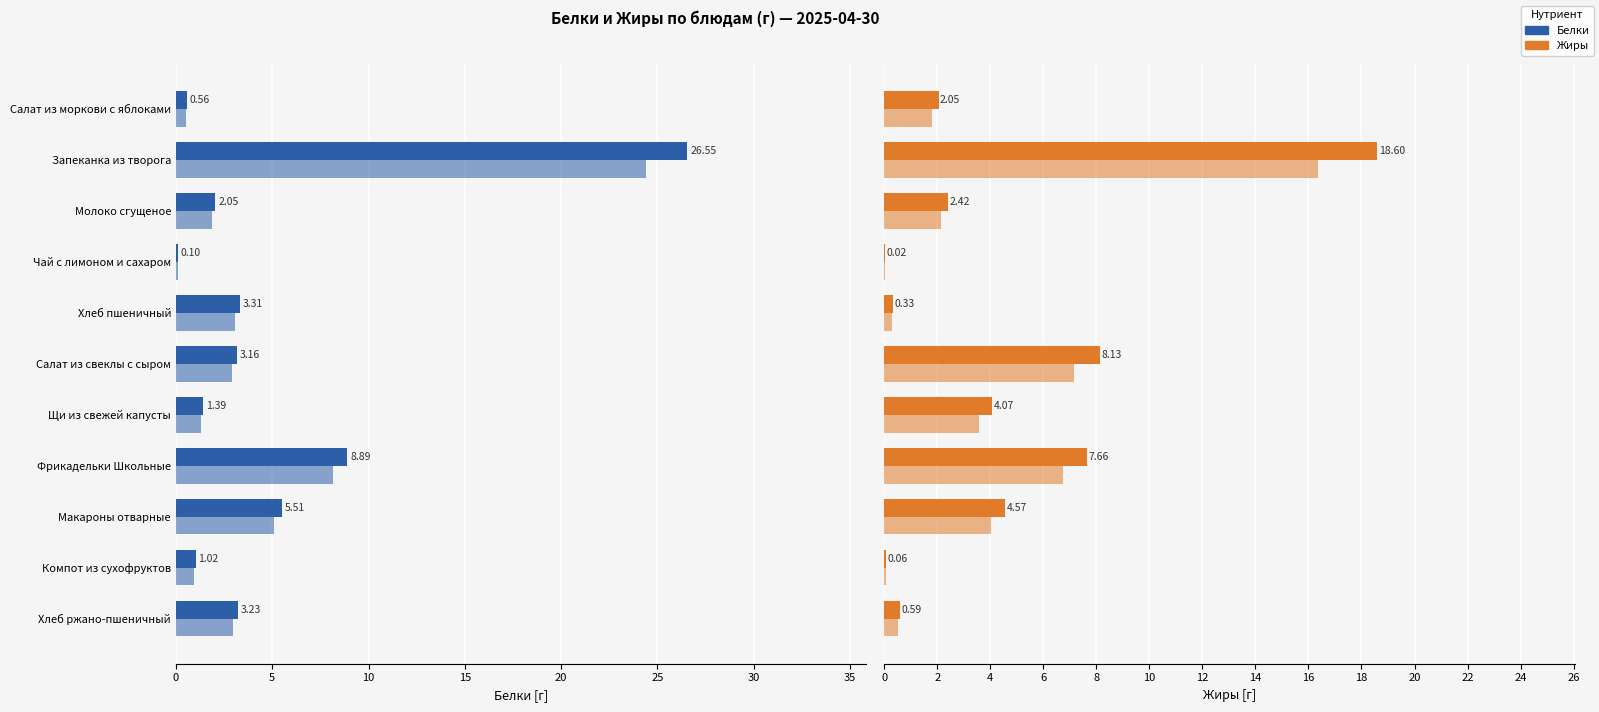

Count the number of categories in the chart.

11